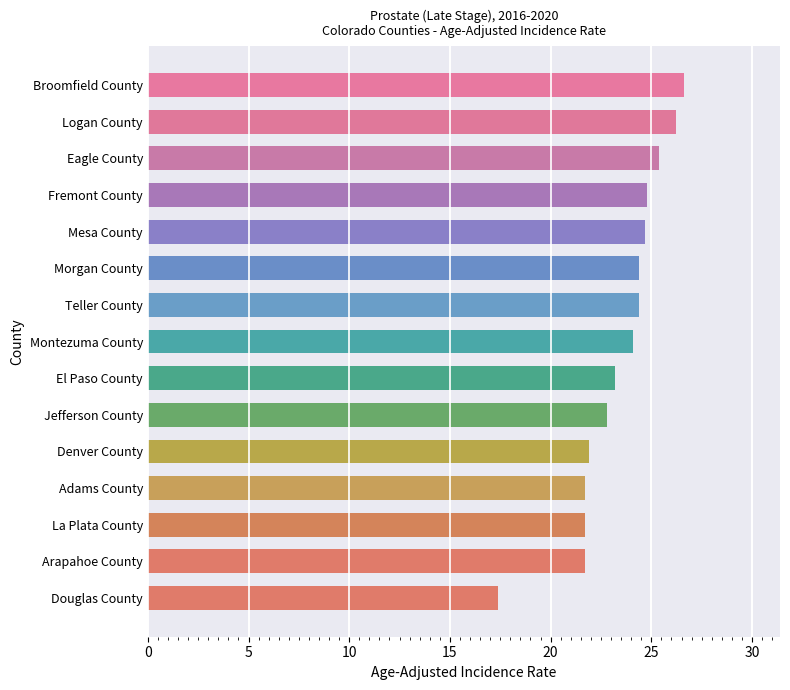

What value does the data have at Arapahoe County?

21.7